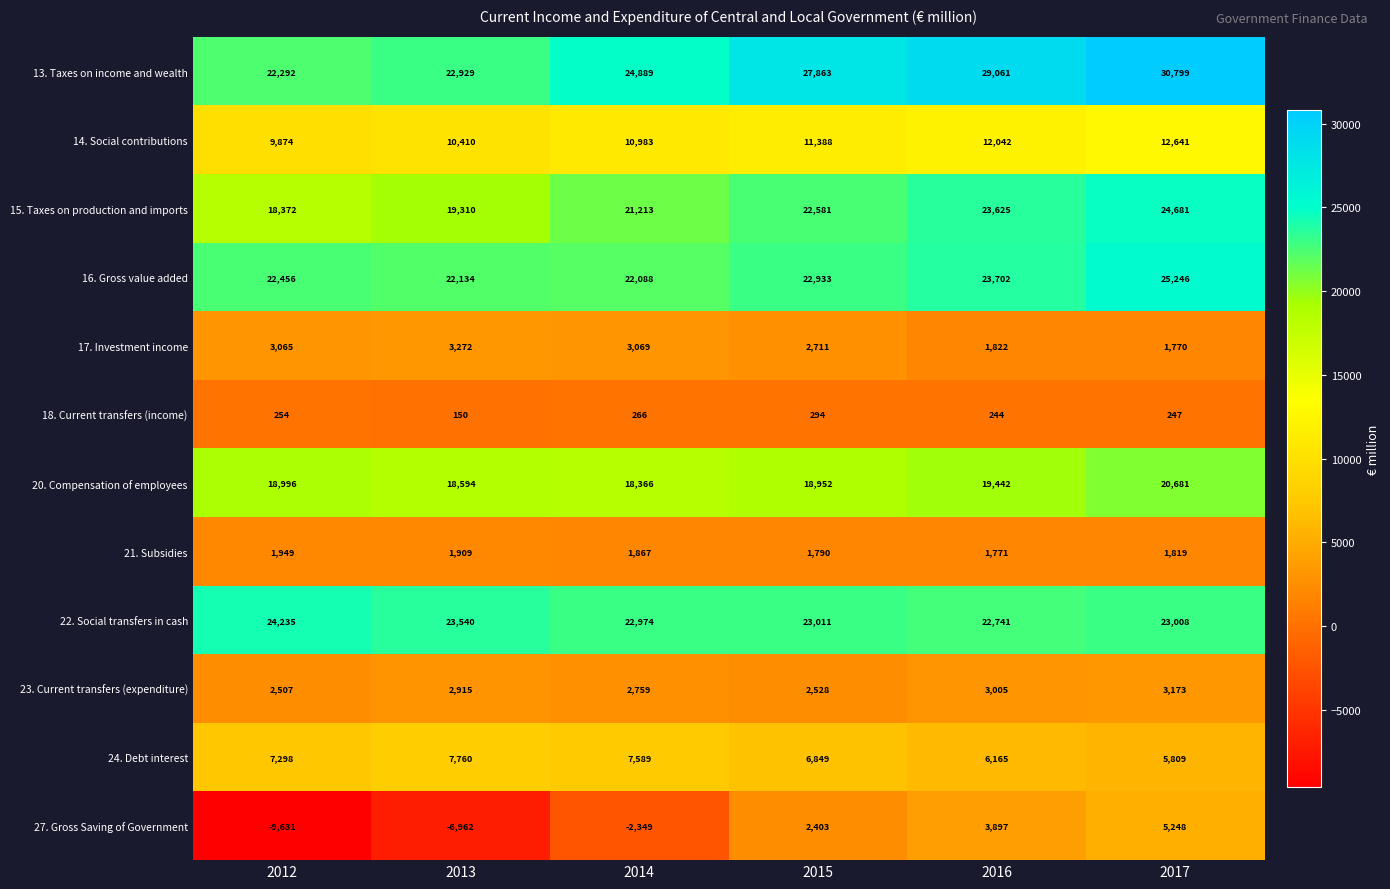

Count the number of data series in this chart.

12